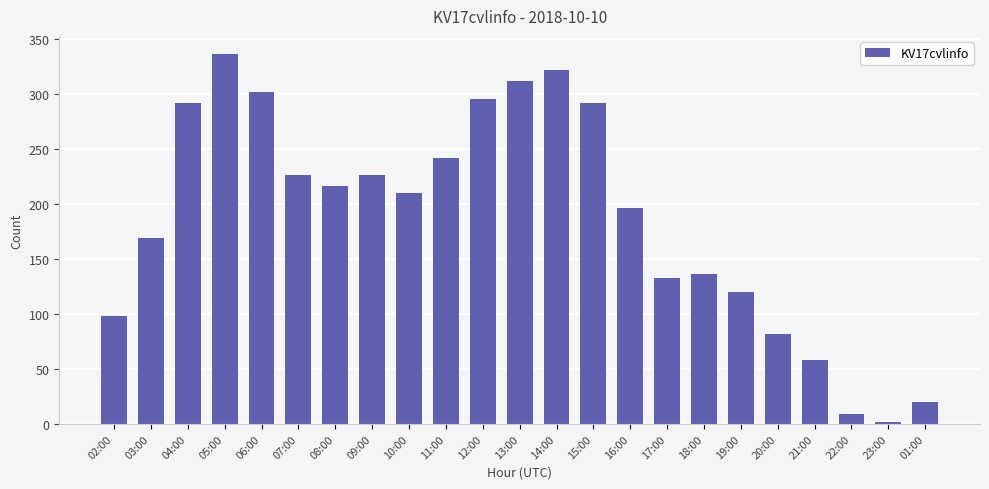

At which category does the chart reach its minimum across all series?

23:00